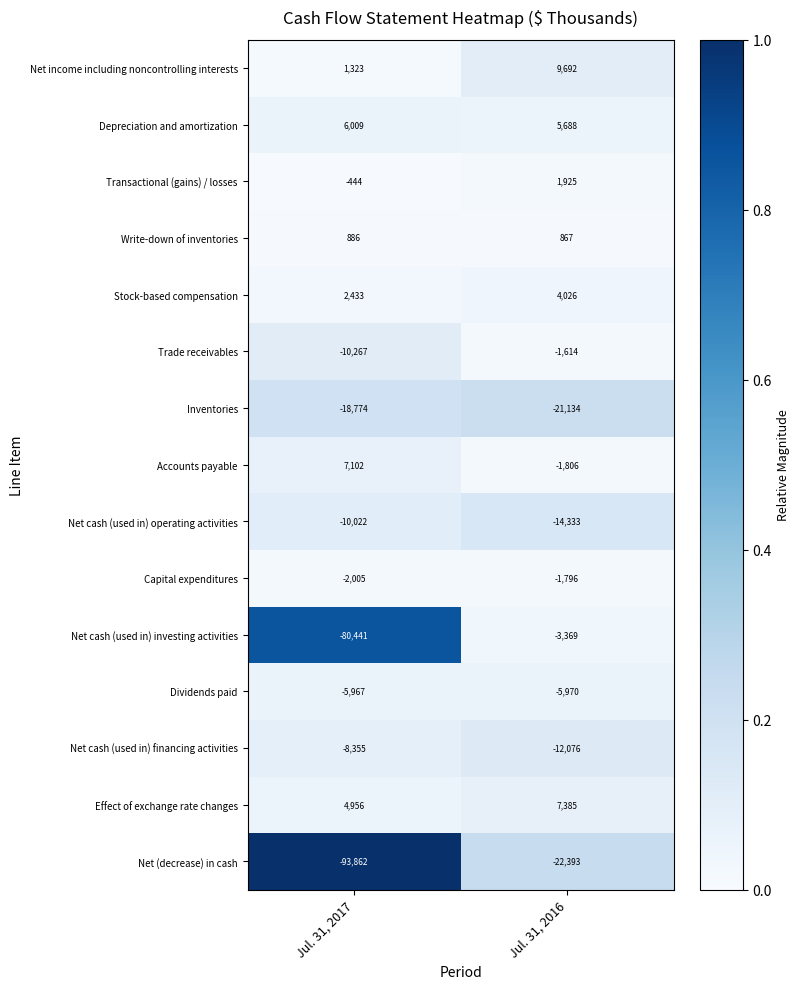

What is the difference between the highest and lowest values at Jul. 31, 2016?

32085